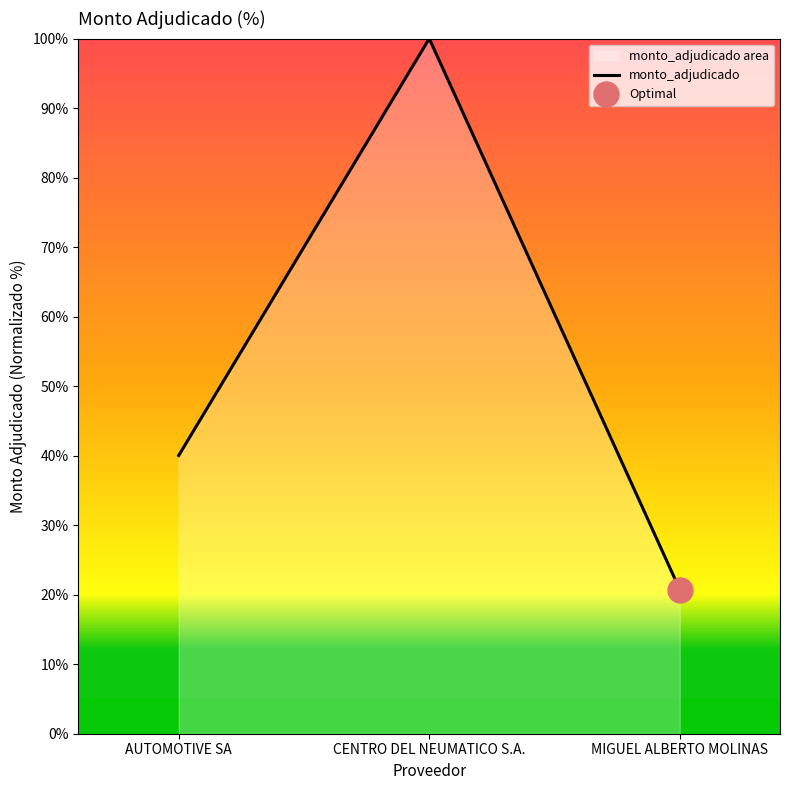

Reading left to right, transcribe all the data shown in this chart.

40.0	100.0	20.7